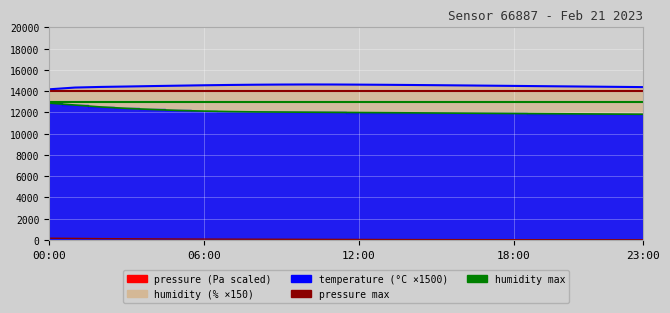

What is the value of the temperature point at the 2nd from the left?

12690.0